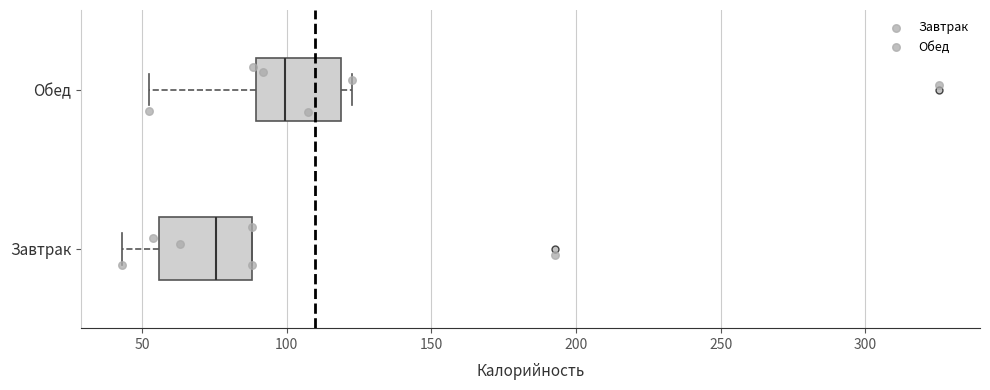

Reading bottom to top, read every box against the x-axis: the position of its median line, the range the box covers, and the ends of its whiskers. The values are not printed on the chart, so give them approximately, as read against the axis.

Завтрак: median 75, box 55 to 90, whiskers 45 to 90
Обед: median 100, box 90 to 120, whiskers 50 to 120 (just right of the box's right edge)